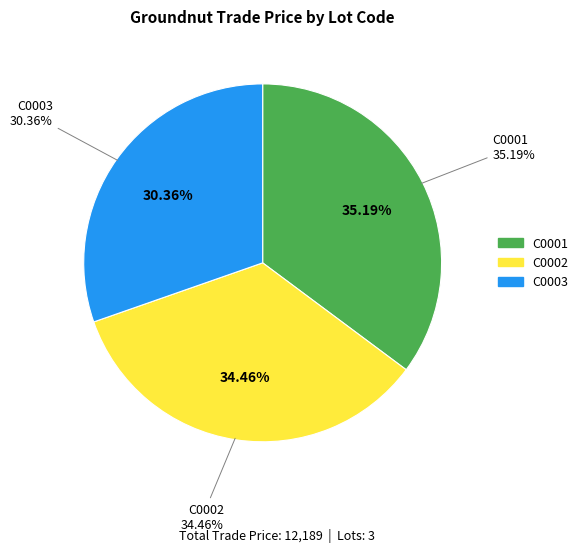

The C0001 slice represents 46% of the pie. True or false?

False